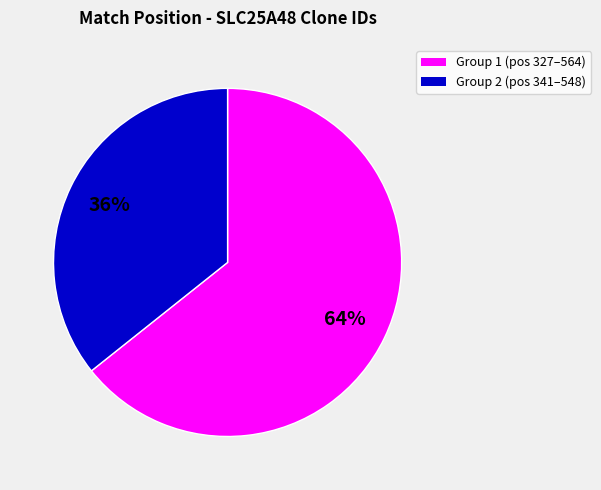

What percentage is the Group 1 (pos 327–564) slice, to the nearest percent?

64%